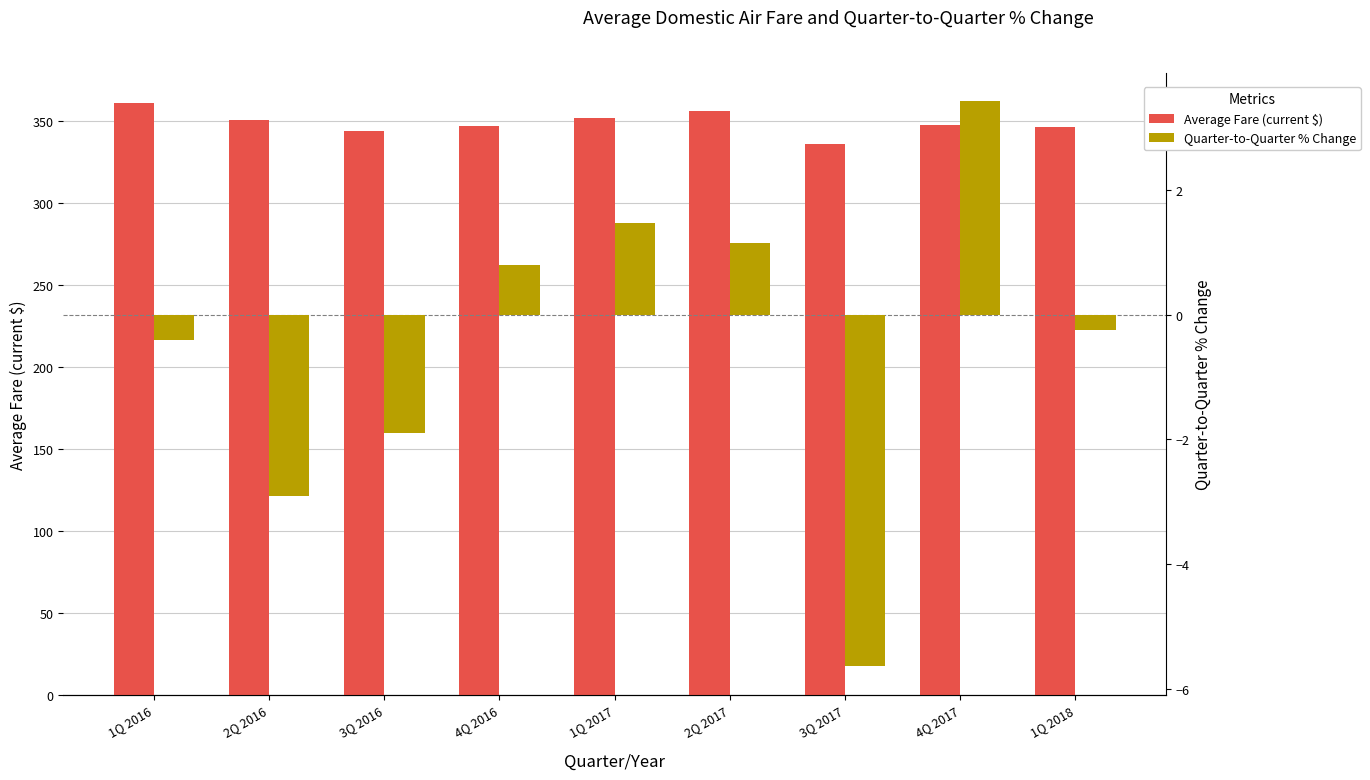

Which category has the lowest value across all series?

3Q 2017